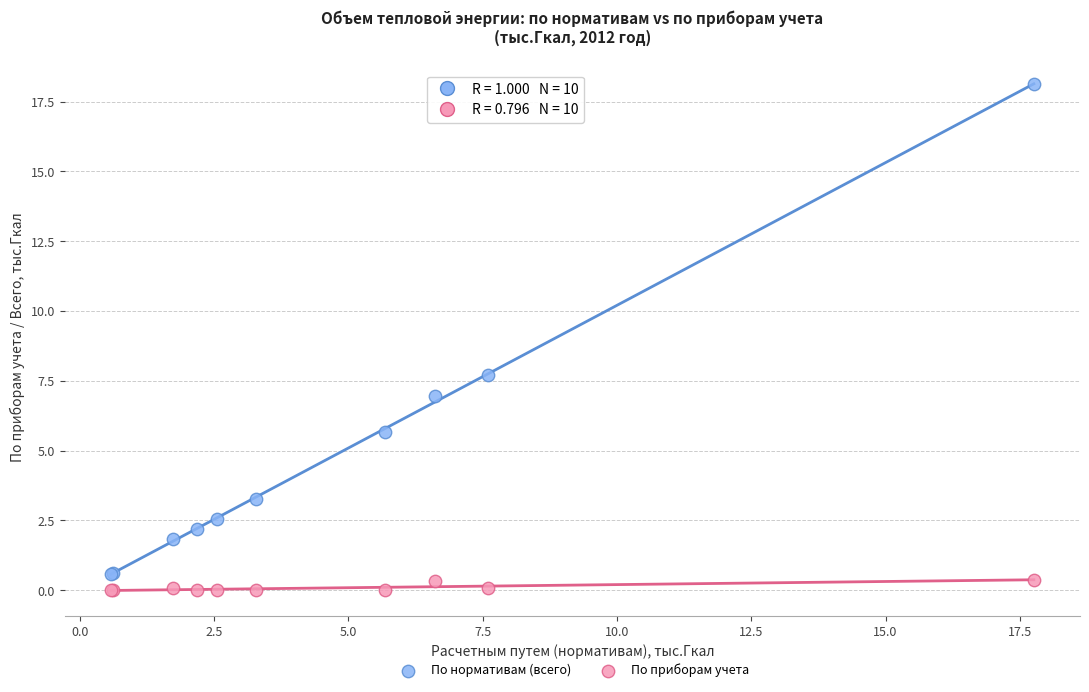

Which series has the widest spread of Y values?

По нормативам (всего)